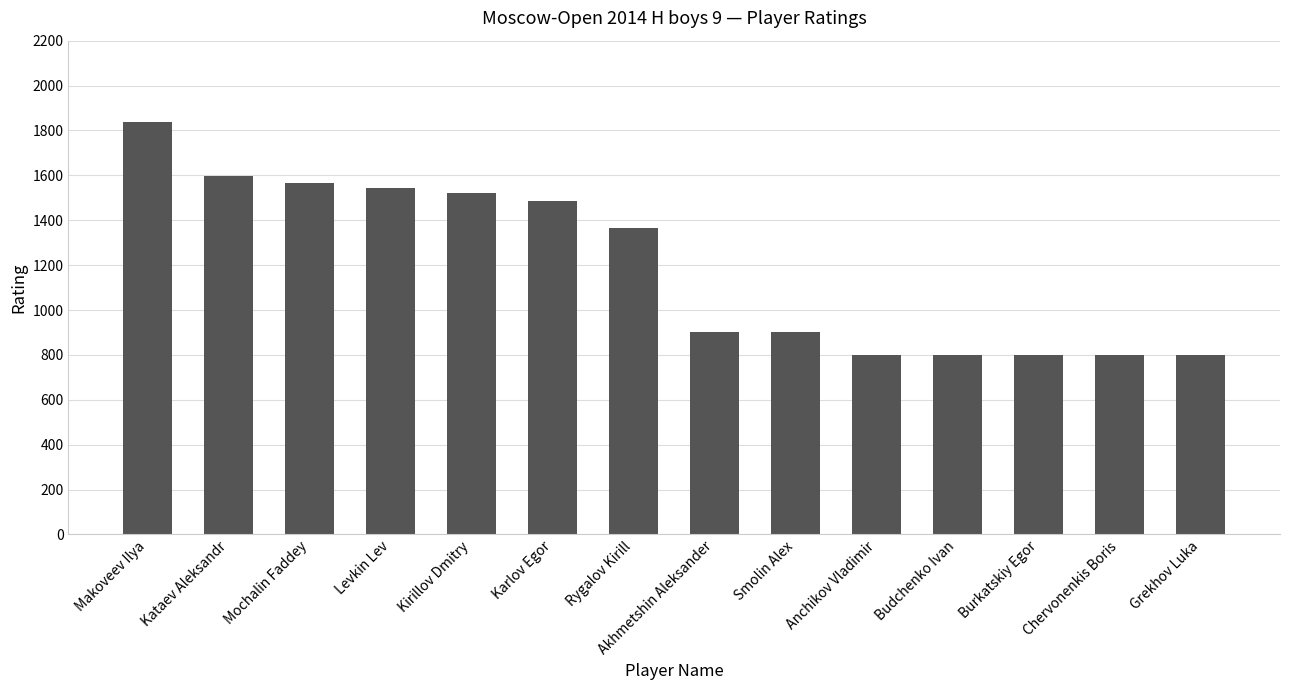

What is the difference between the second highest and second lowest values?

797